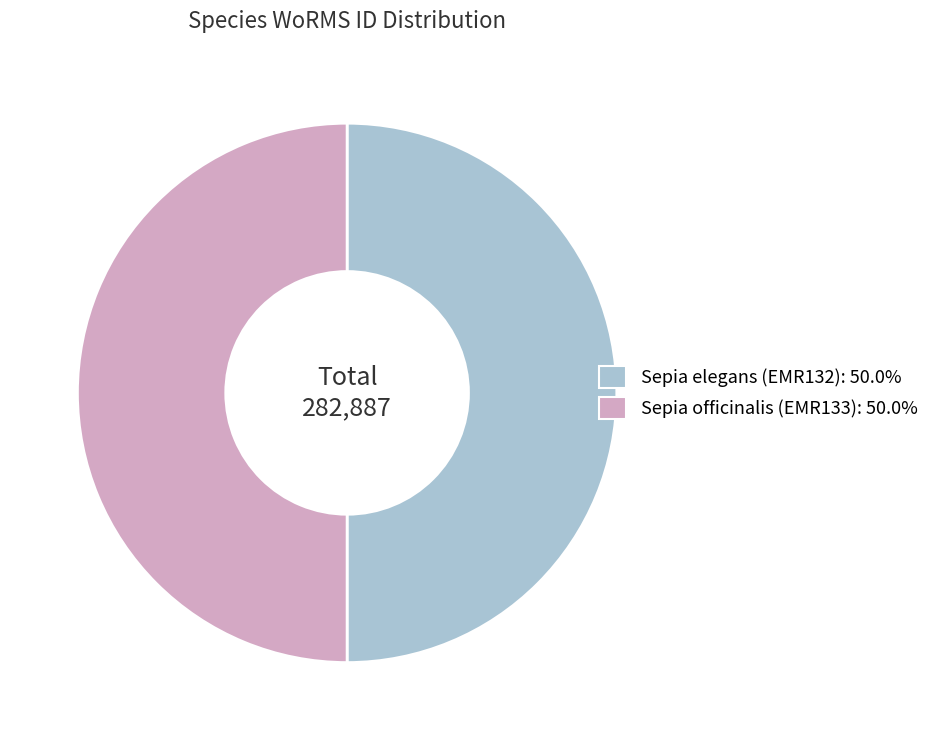

How many segments does this pie chart have?

2